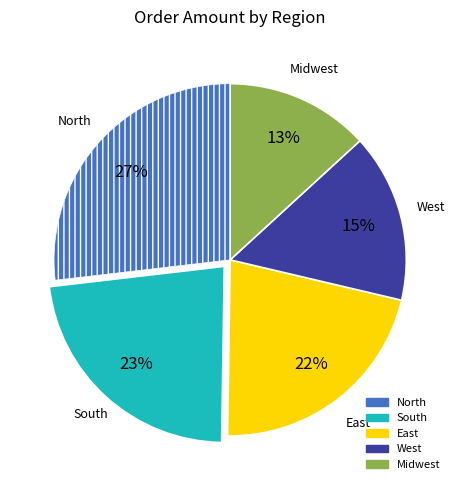

Is there any slice that represents more than half of the pie?

No